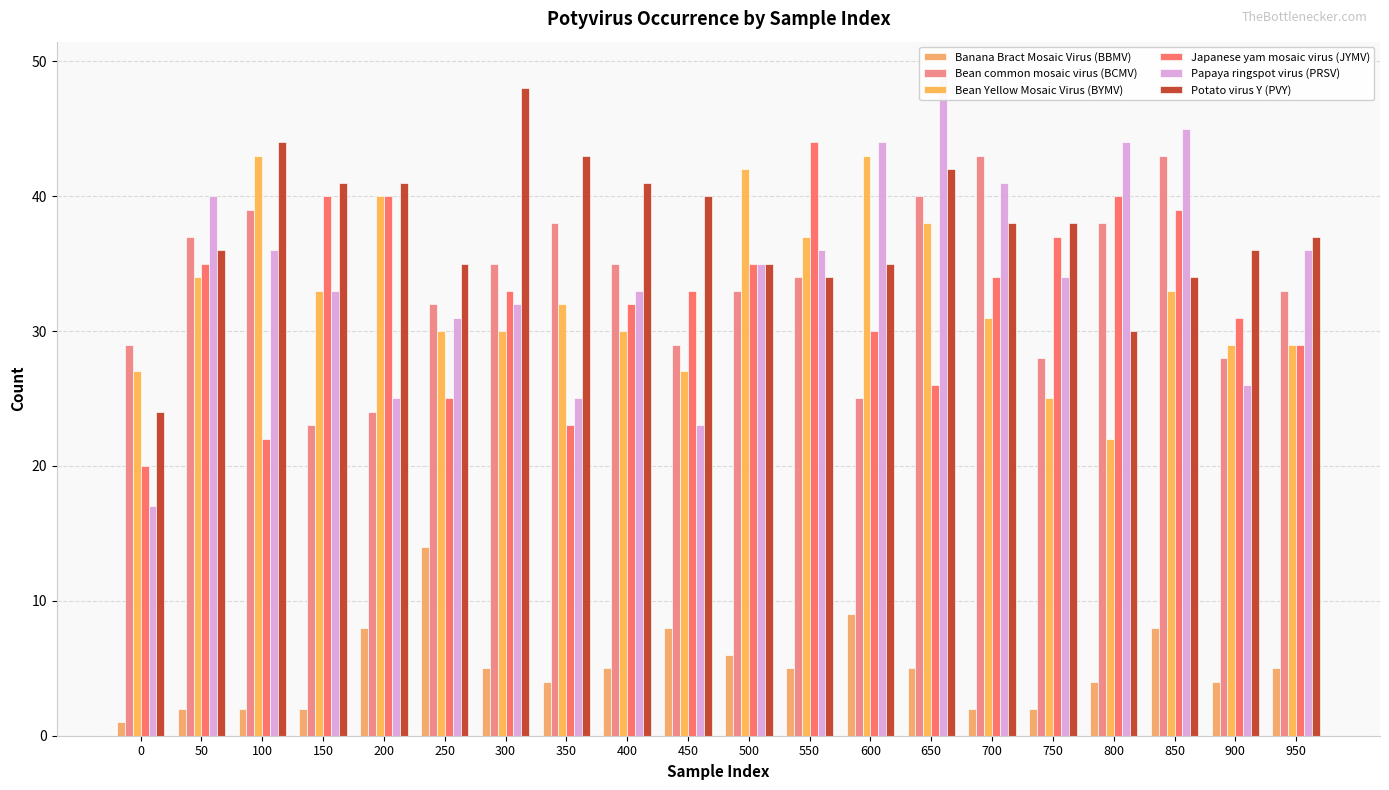

How many data points does each series have?

20